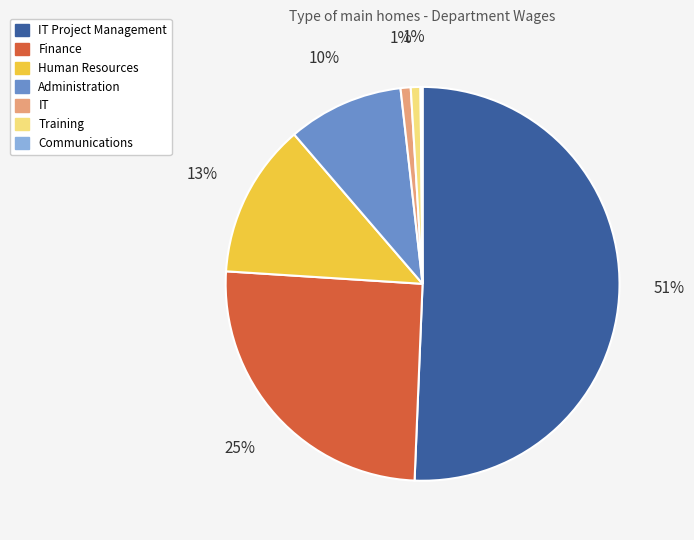

Is there a majority slice in this chart?

Yes